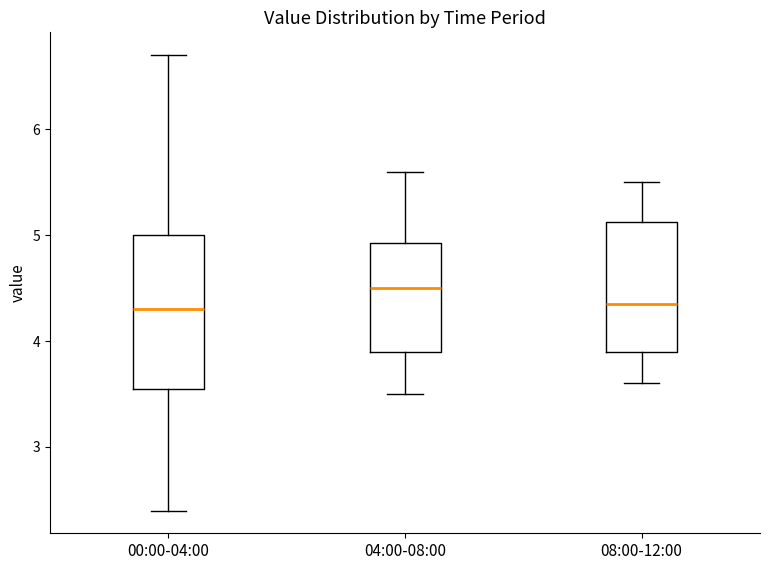

Reading left to right, transcribe this box plot: for each box, give where its median line is, the range the box spans, and where its two whiskers end, as read against the y-axis. The values are not printed on the chart, so give them approximately, as read against the axis.

00:00-04:00: median 4.3, box 3.6 to 5.0, whiskers 2.4 to 6.7
04:00-08:00: median 4.5, box 3.9 to 4.9, whiskers 3.5 to 5.6
08:00-12:00: median 4.4, box 3.9 to 5.1, whiskers 3.6 to 5.5